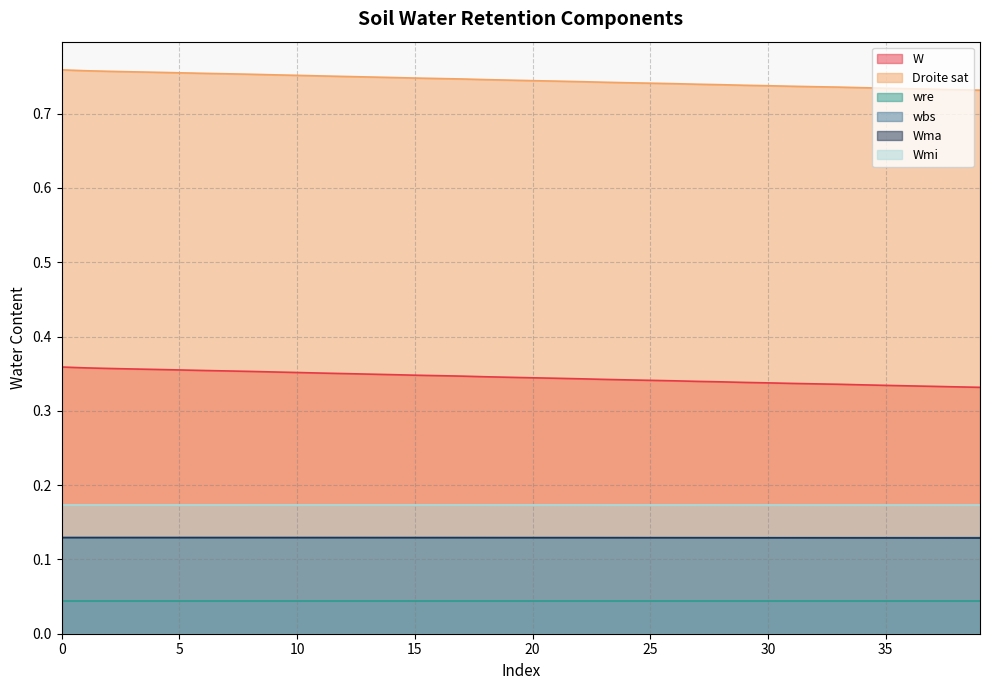

The value of Droite sat at 33 is 1.2. True or false?

False